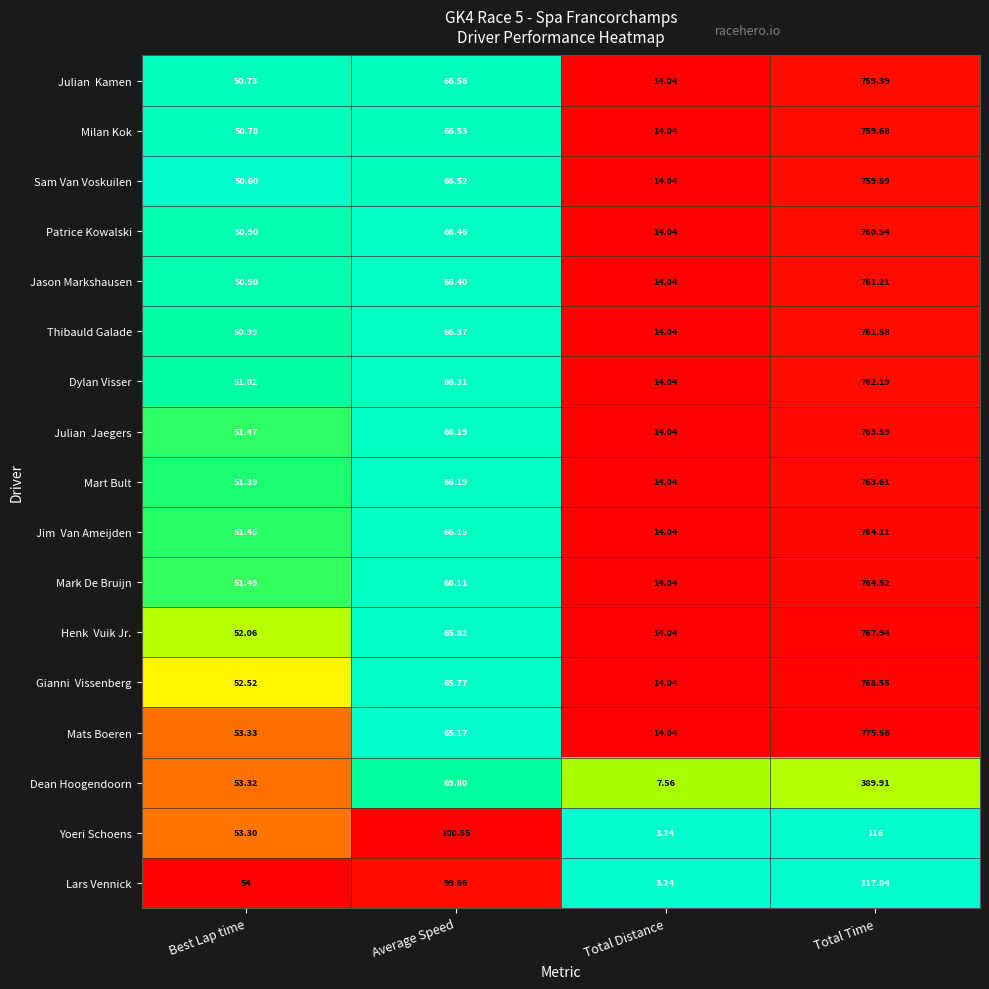

How many series are shown in this chart?

17